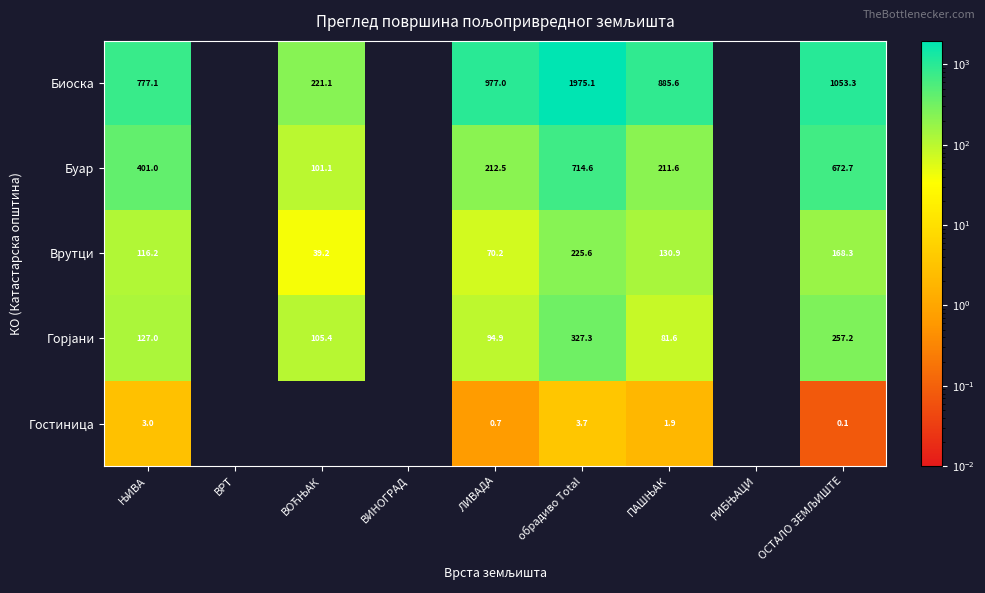

At which category does the chart reach its minimum across all series?

ВРТ